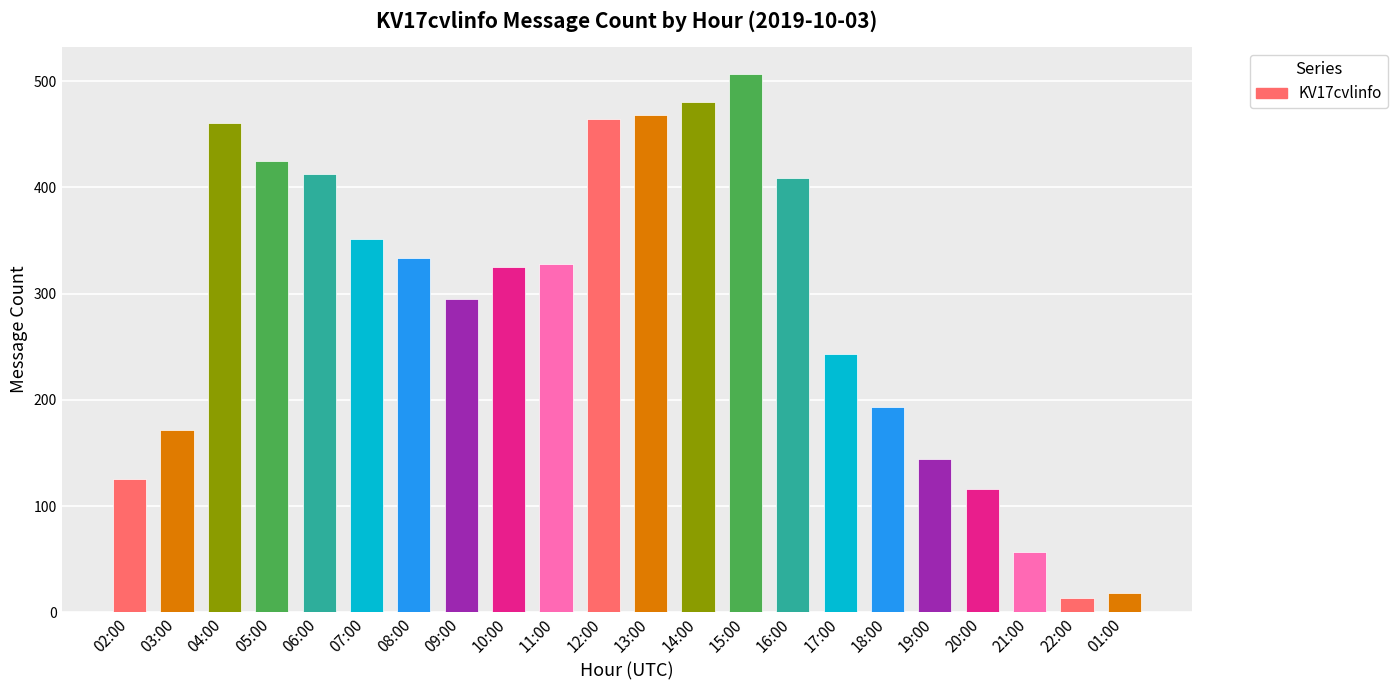

Which category has the highest value across all series?

15:00